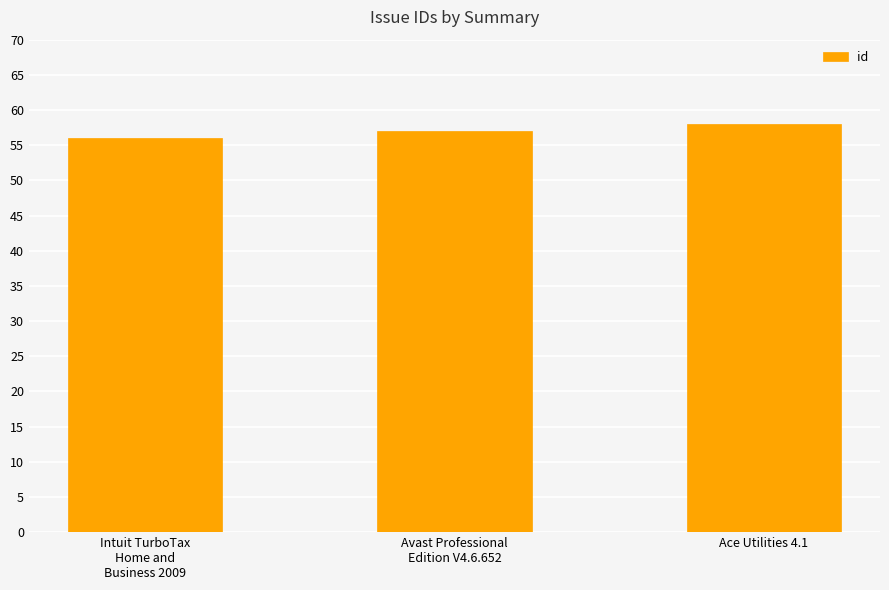

How many data points are less than 57?

1